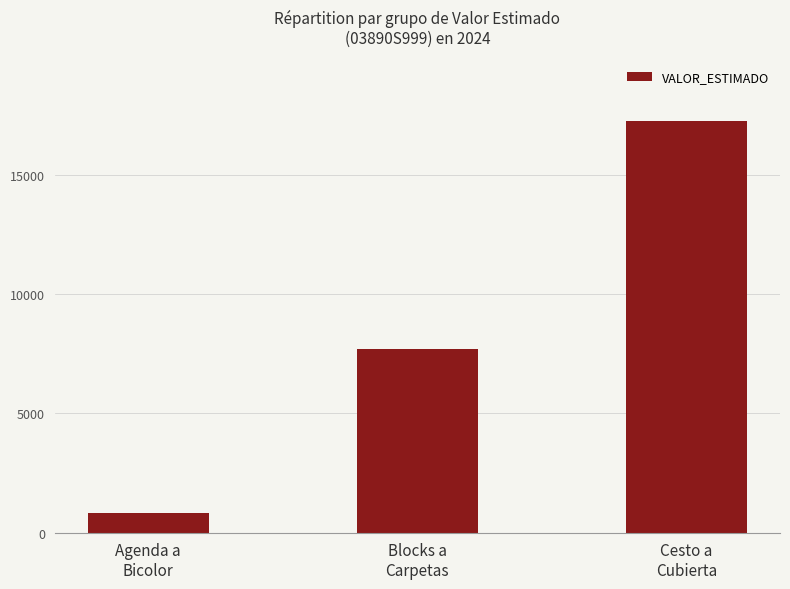

What is the change in value from Agenda a
Bicolor to Blocks a
Carpetas?

+6880